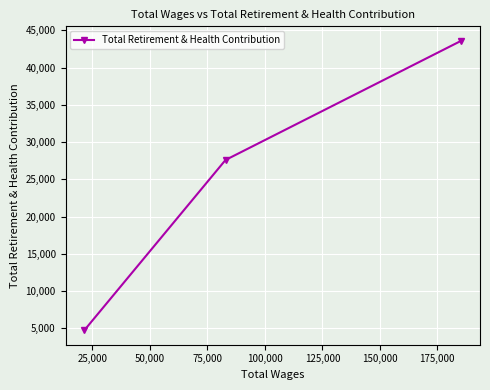

What is the difference between the maximum and minimum values?

38872